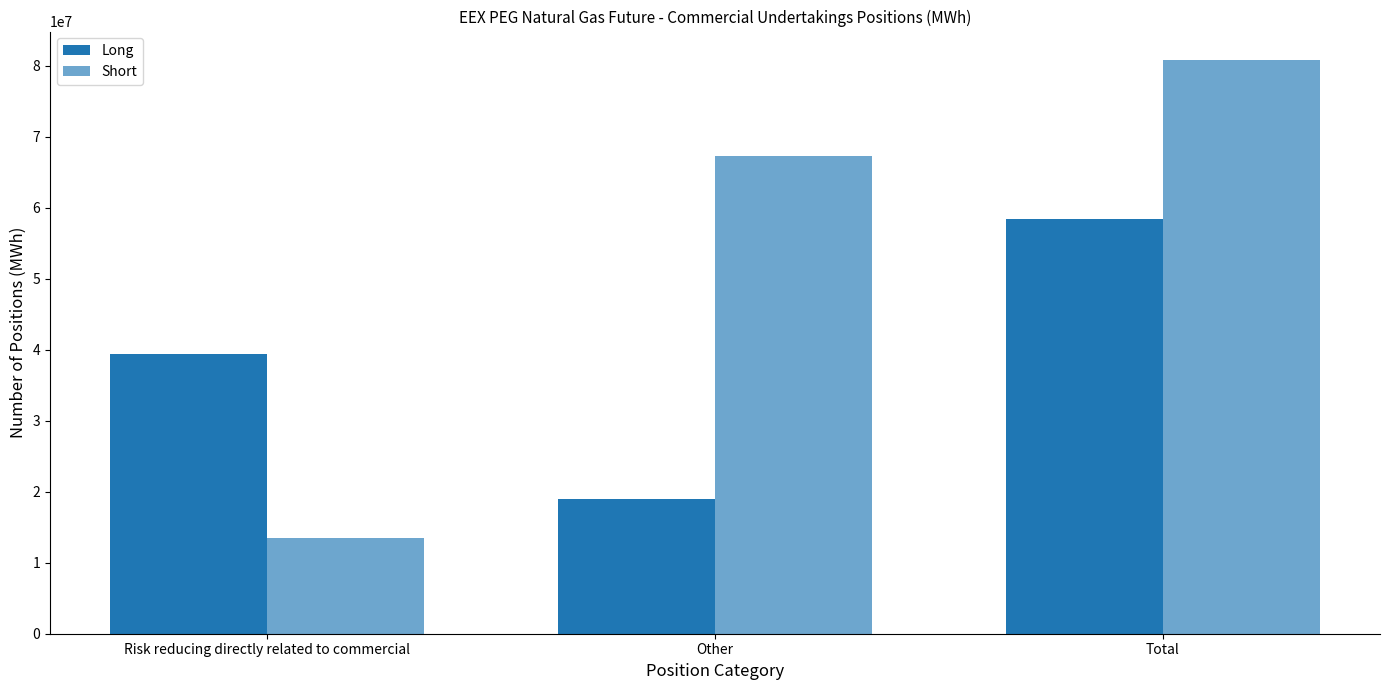

Reading left to right, list all the values displayed in this chart.

Long: Risk reducing directly related to commercial=39404602	Other=19013765	Total=58418367
Short: Risk reducing directly related to commercial=13480941	Other=67263022	Total=80743963